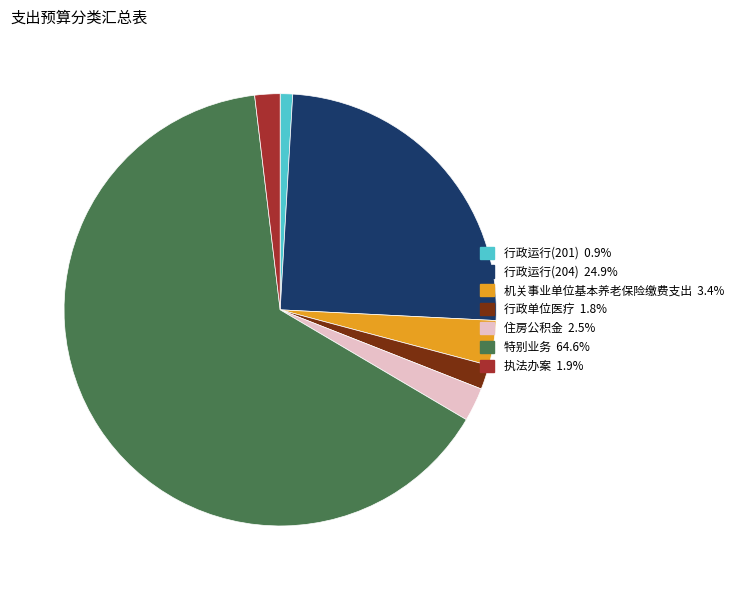

What is the largest slice in the pie chart?

特别业务